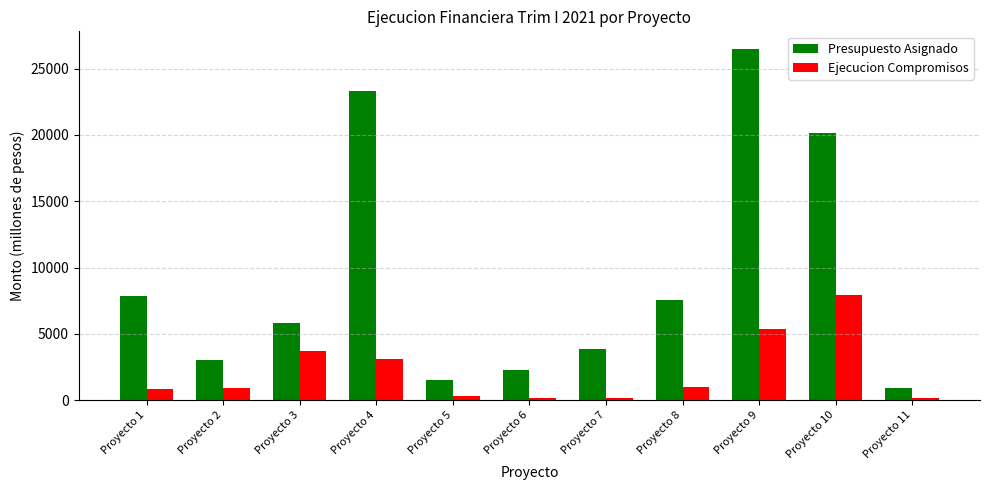

What value does the Presupuesto Asignado series have at Proyecto 4?

23274.3